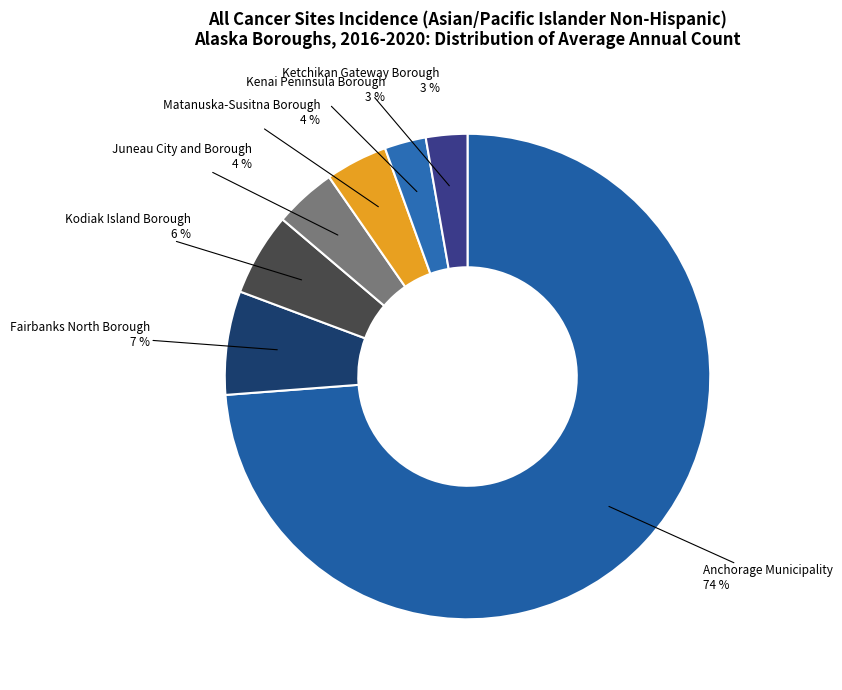

The Juneau City and Borough slice represents 4% of the pie. True or false?

True